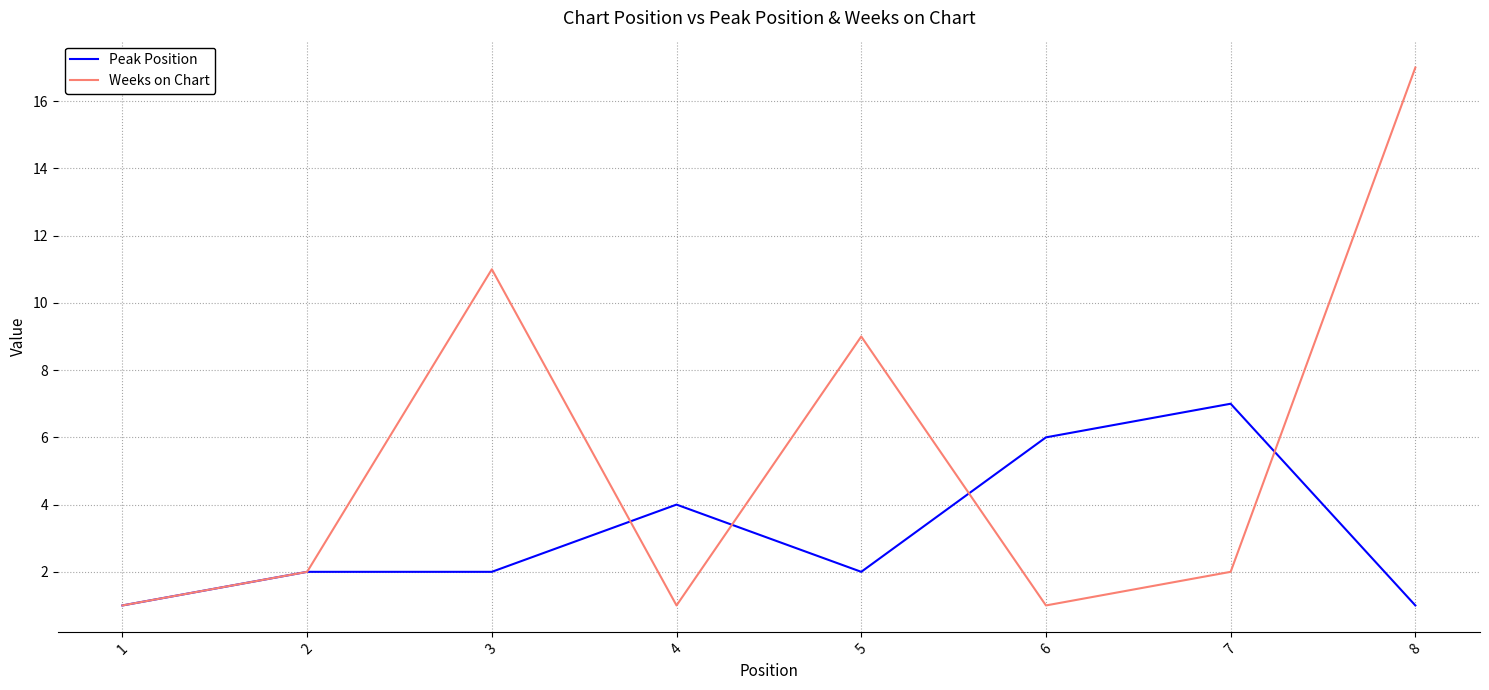

The value of Weeks on Chart at 5 is 14. True or false?

False